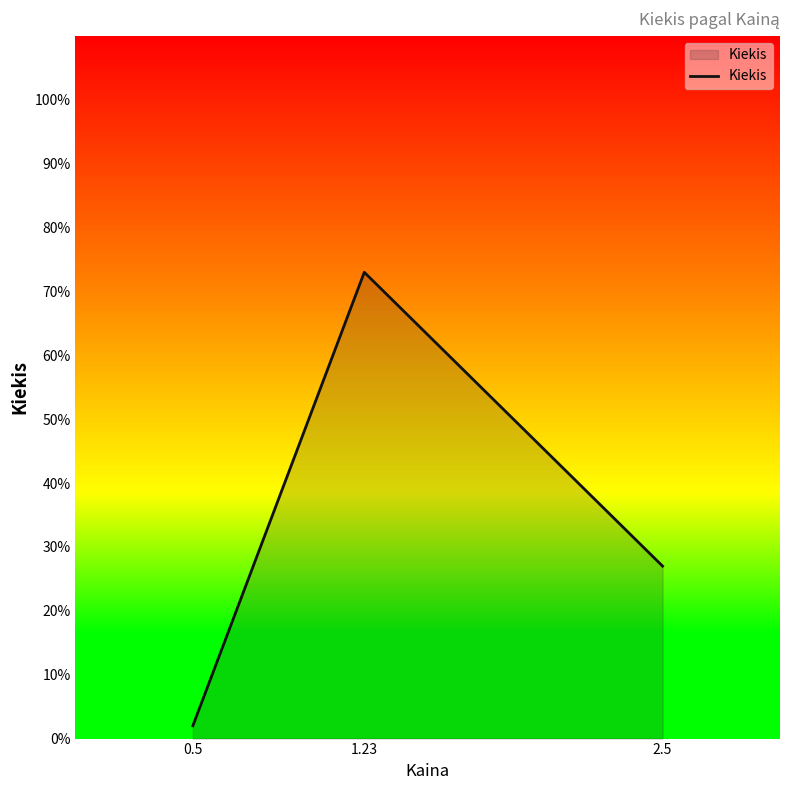

What is the difference between the maximum and second lowest values?

46